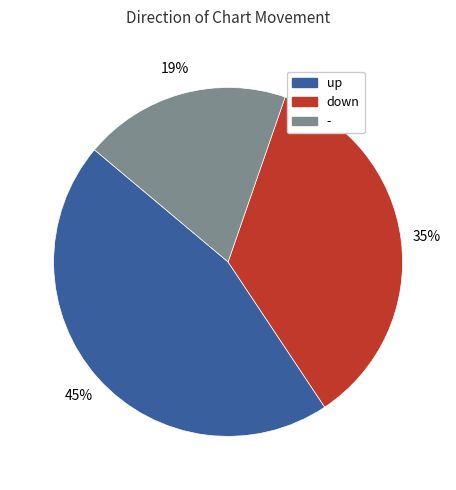

To the nearest percent, what is the difference between the largest and smallest slice percentages?

26%